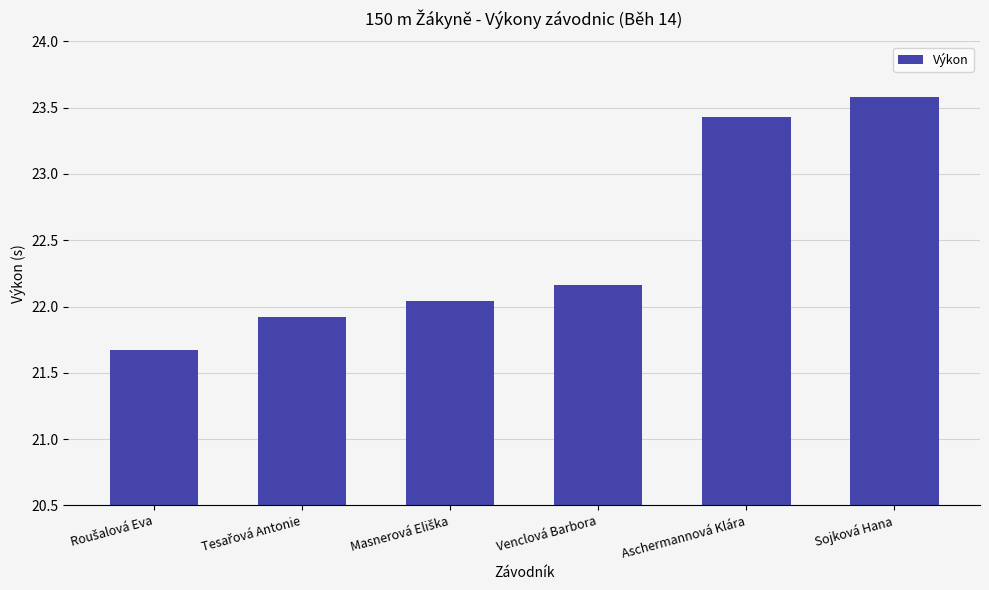

At which category does the chart reach its peak across all series?

Sojková Hana